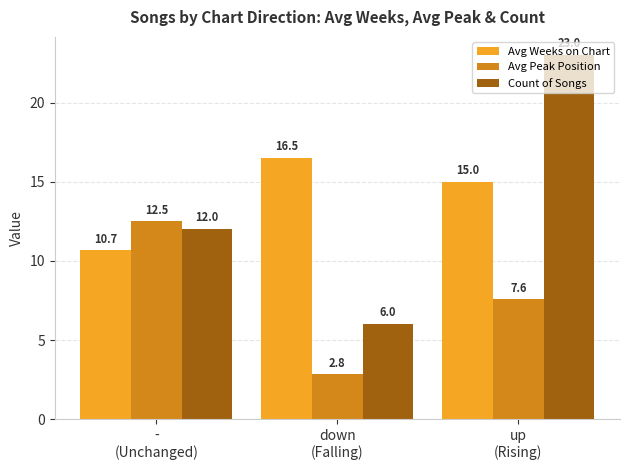

How many values in the Avg Peak Position series are below 7?

1